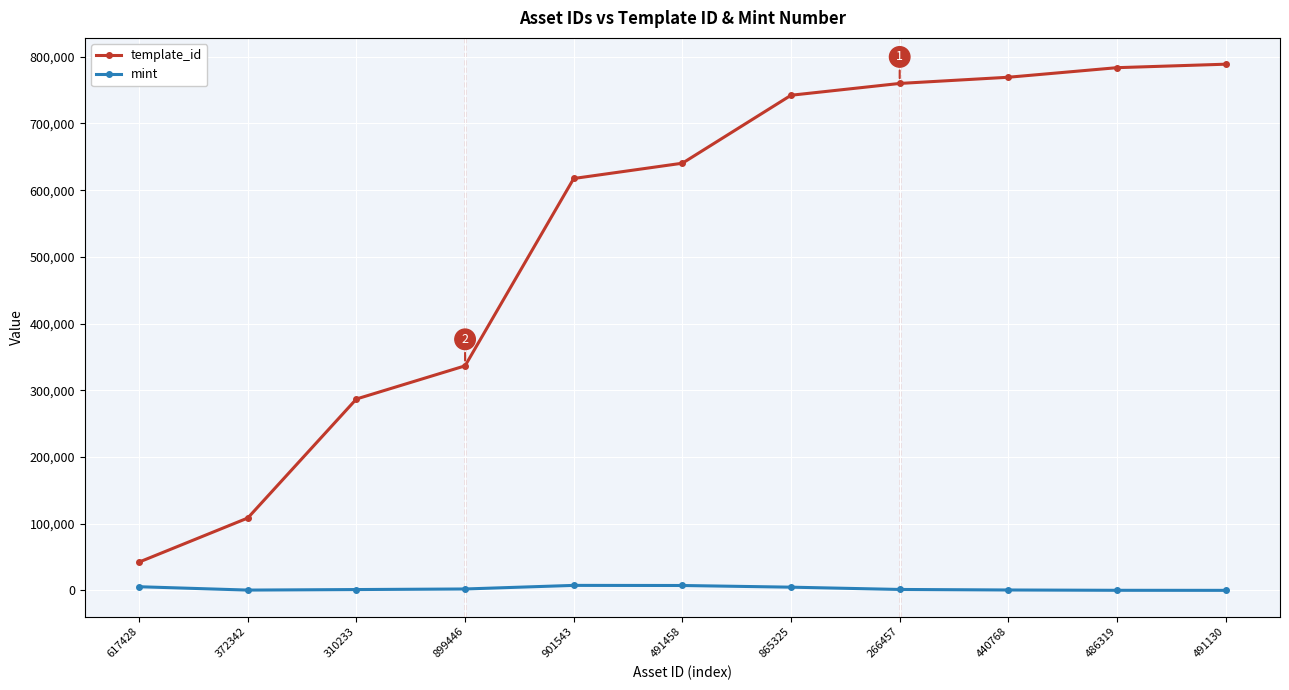

True or false: mint and template_id intersect in this chart.

False